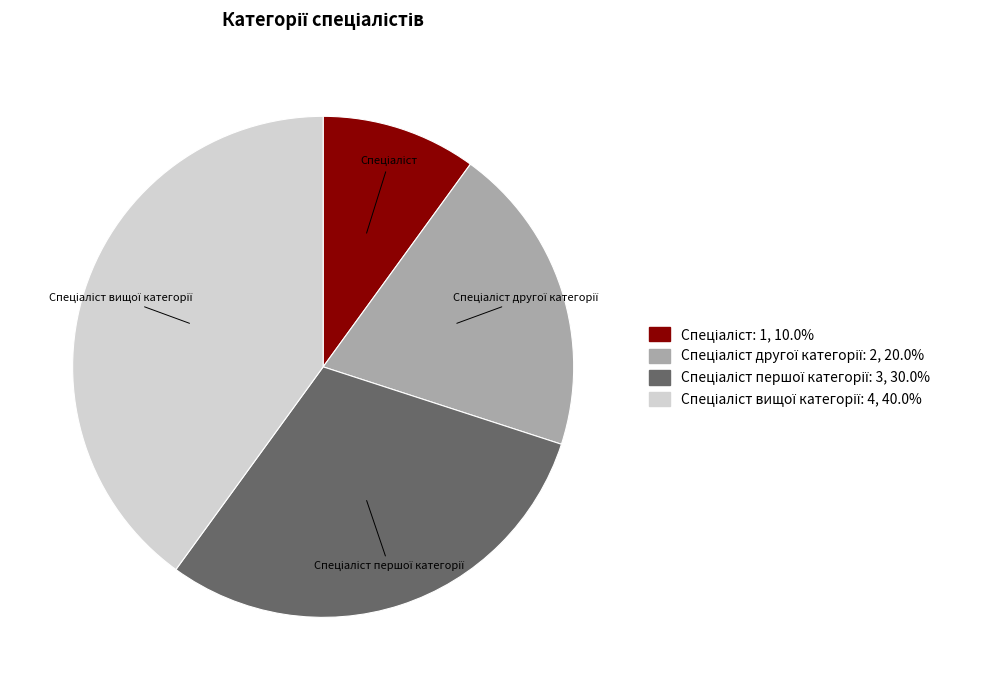

Is there a majority slice in this chart?

No